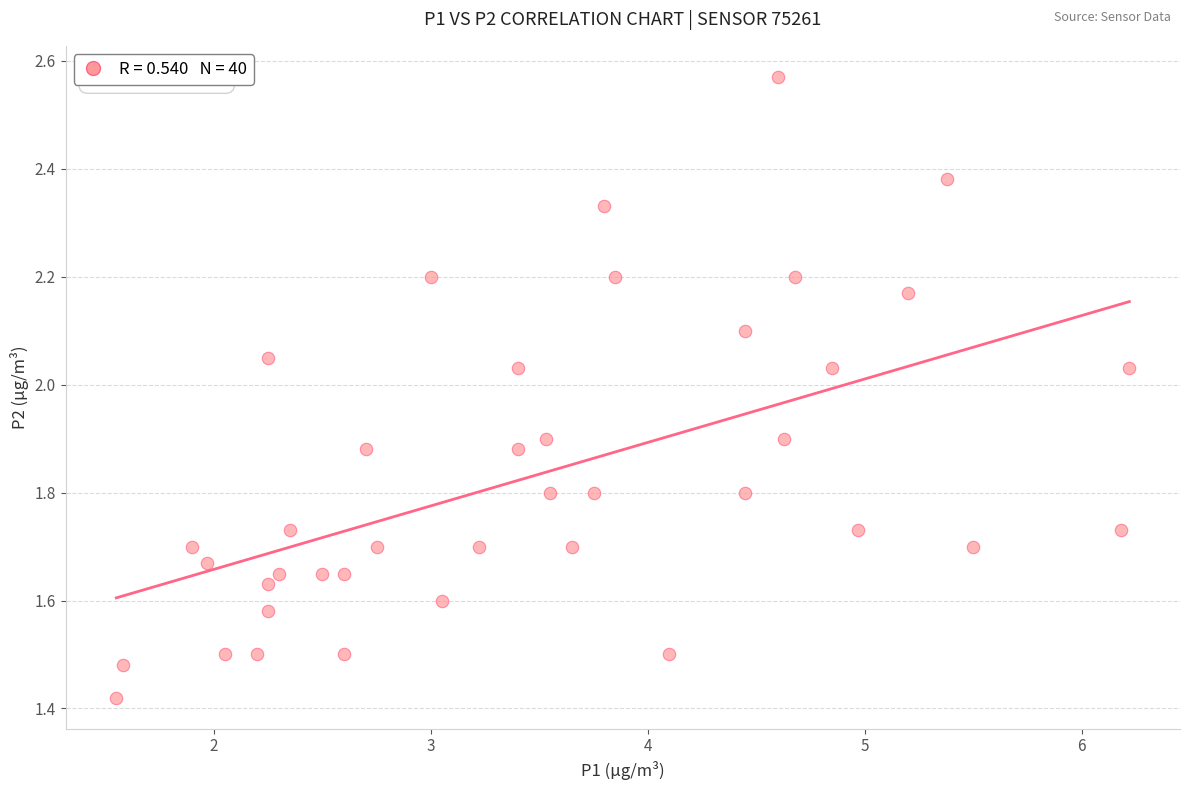

What is the range of X values (max minus min)?

4.7